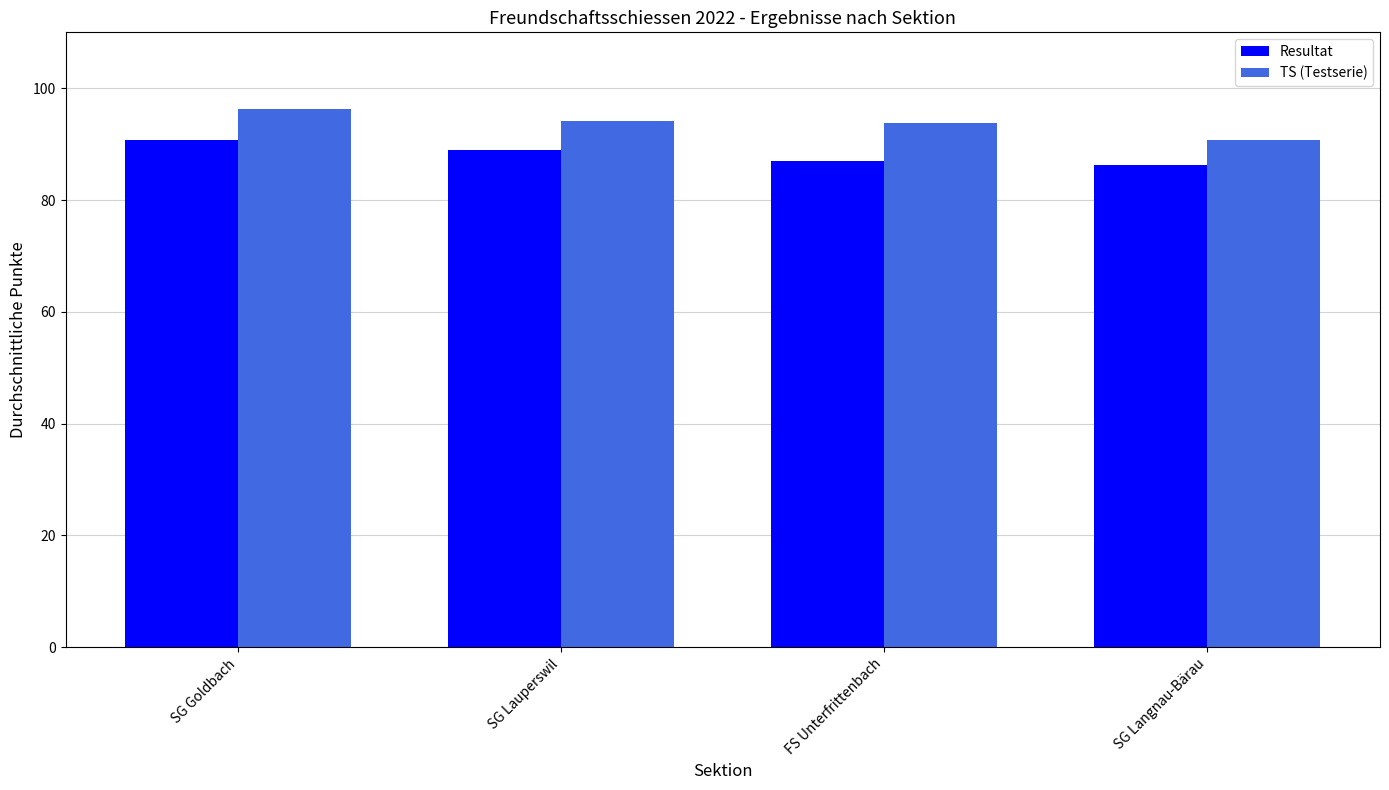

Where does the TS (Testserie) series first go above 94?

SG Goldbach